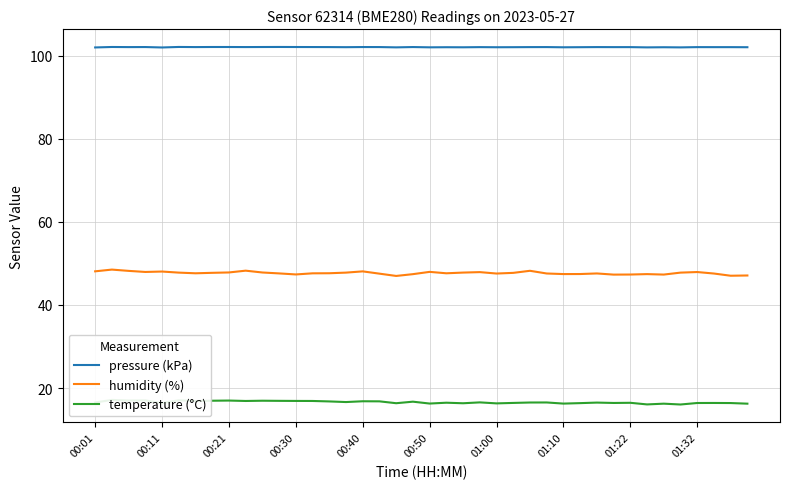

The humidity (%) series shows 48.2 at 26. True or false?

True